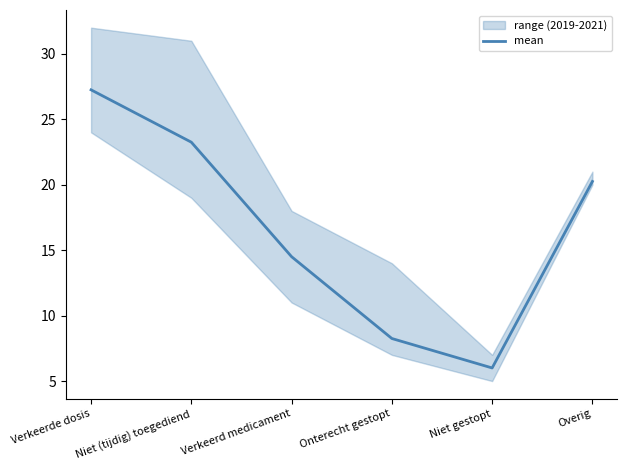

Where is the data nearest to the value 16?

Verkeerd medicament